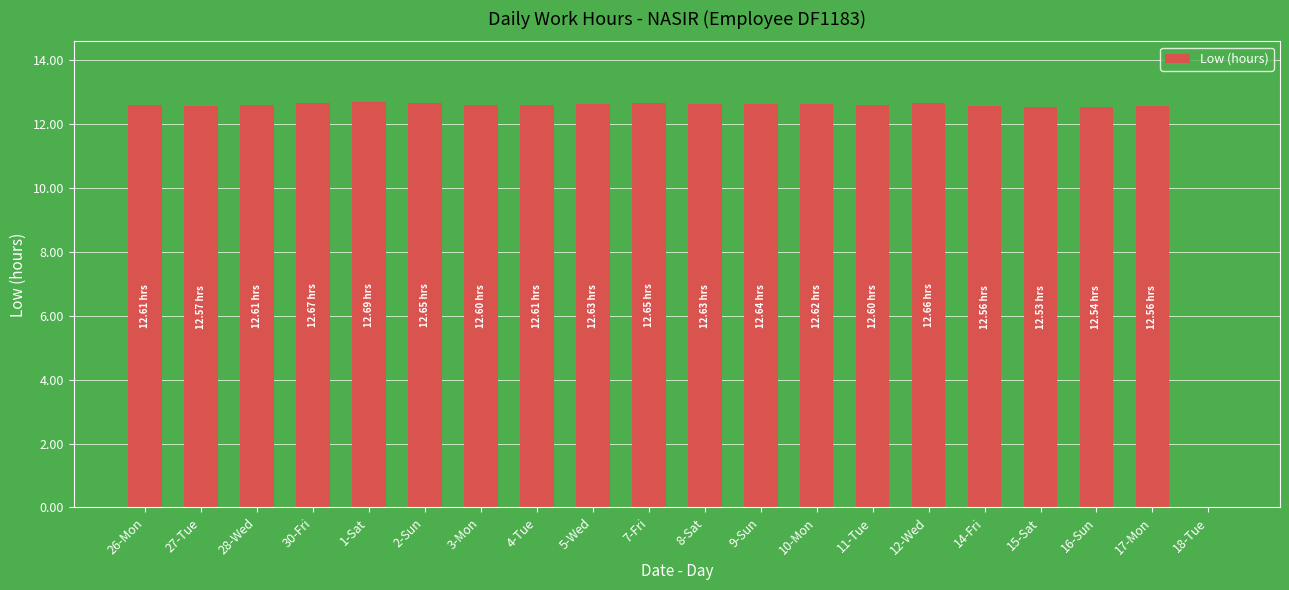

What is the sum of all values?

239.6